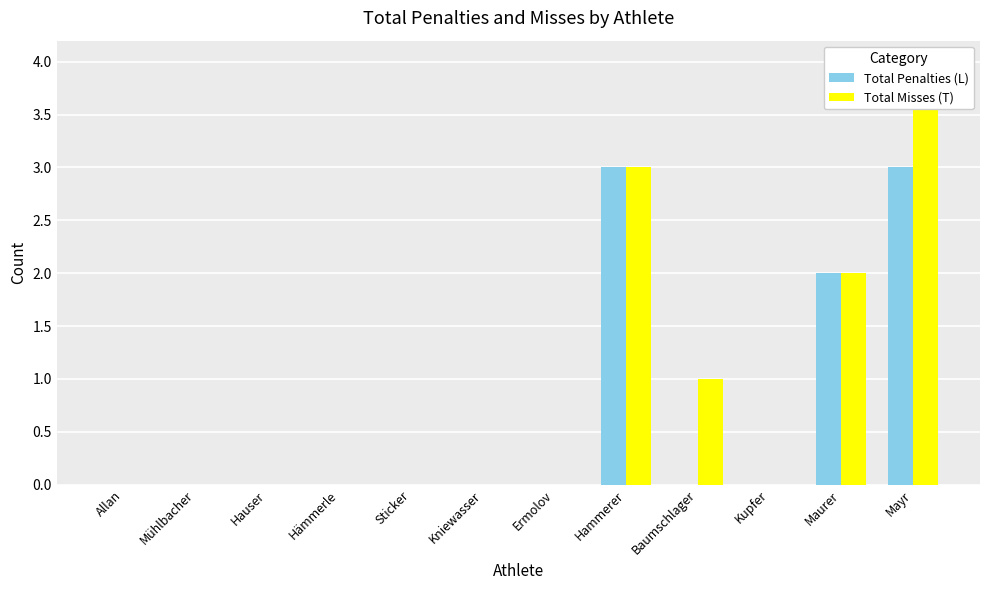

The Total Penalties (L) series shows -2 at Kupfer. True or false?

False